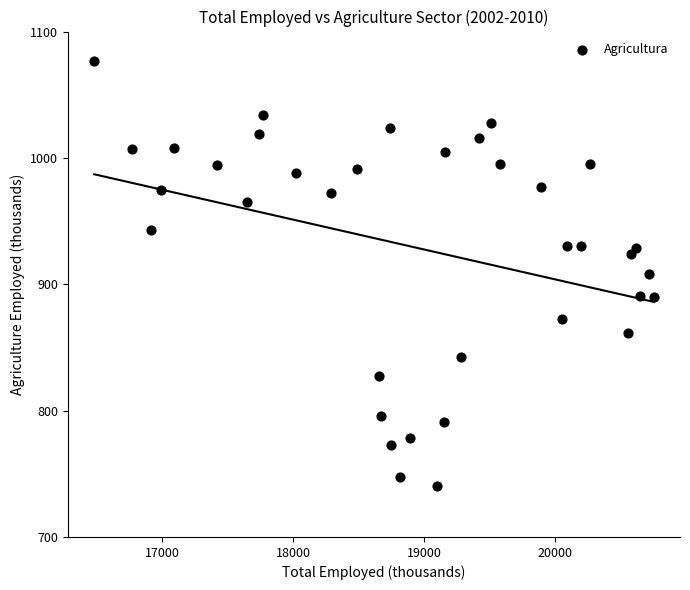

What is the range of X values (max minus min)?

4271.1